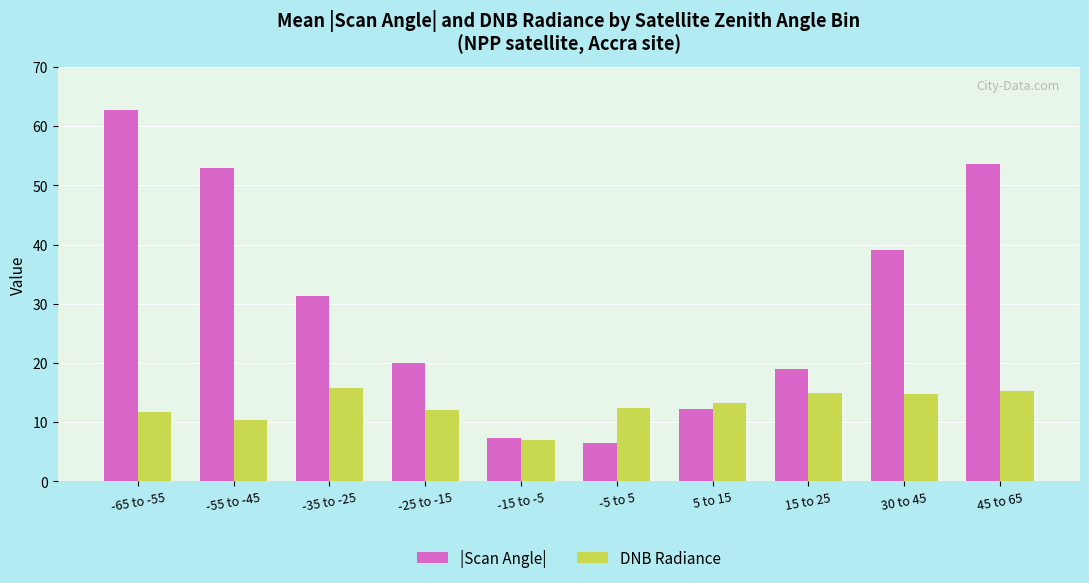

Is it true that |Scan Angle| equals 12.0 at -35 to -25?

False